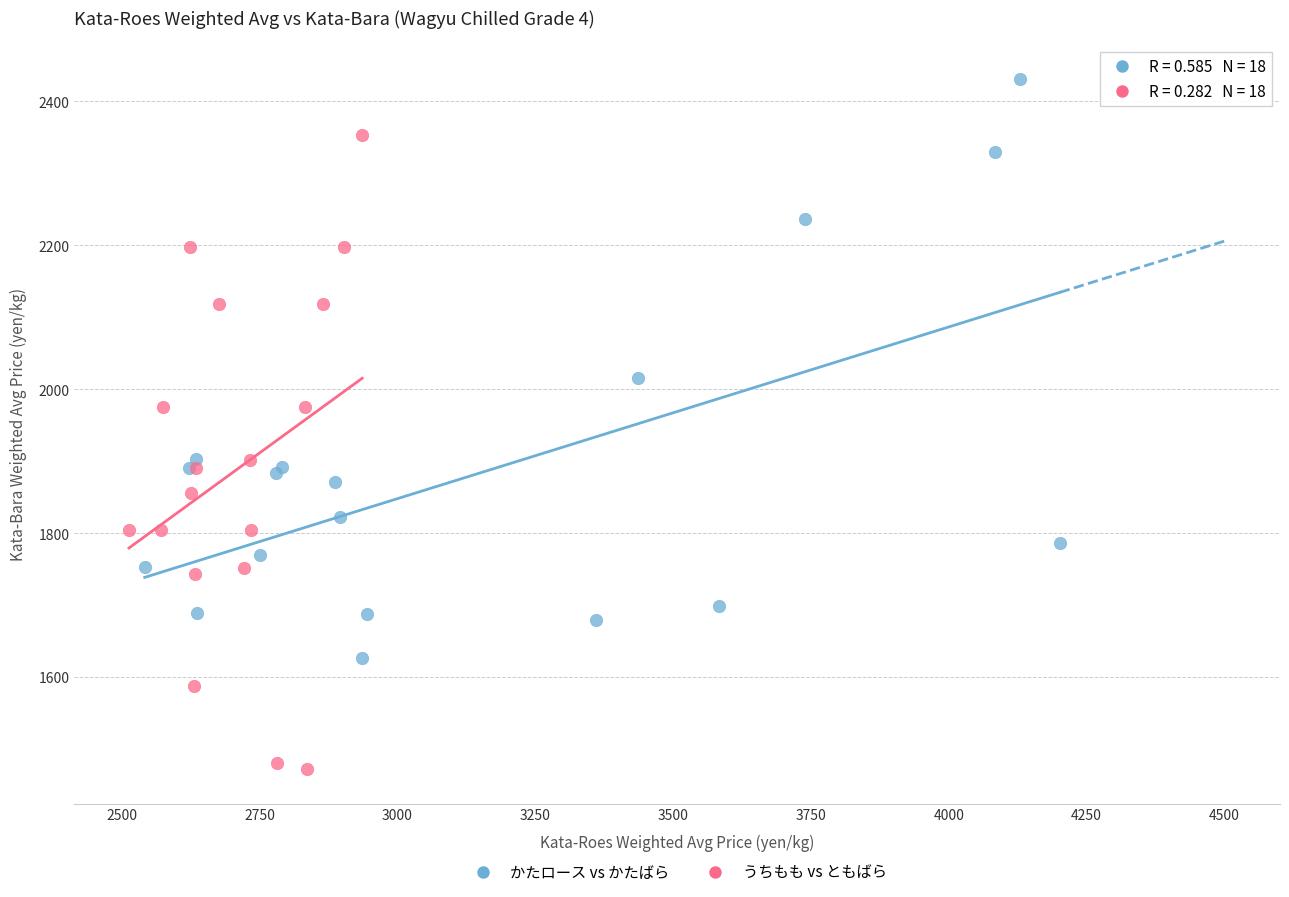

Which series reaches the minimum Y coordinate?

うちもも vs ともばら